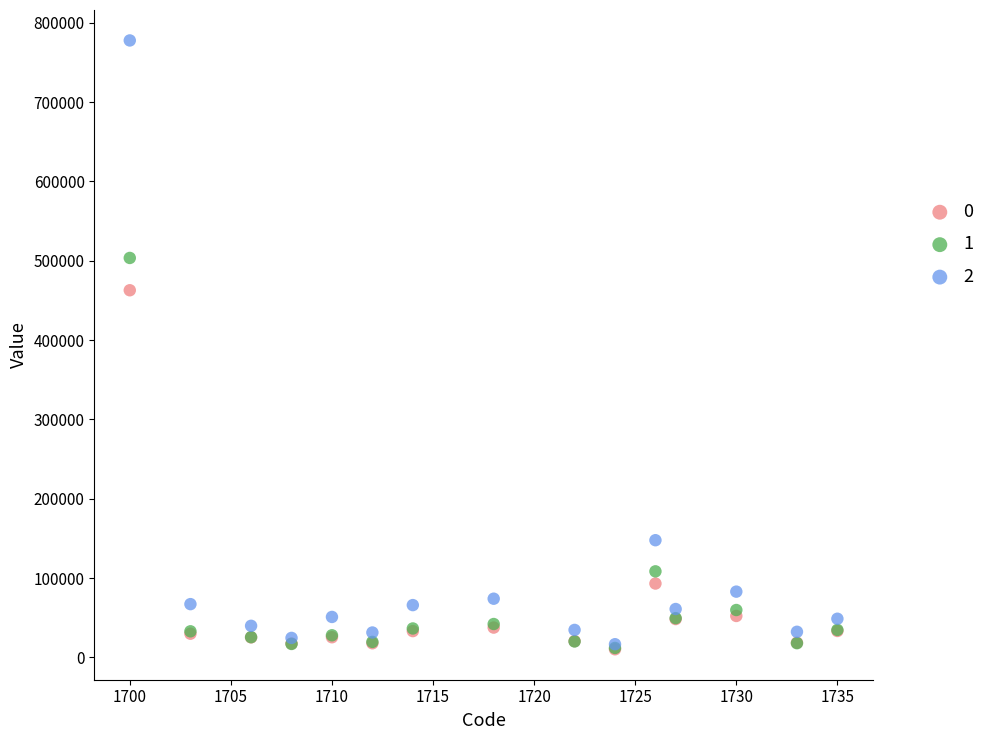

What are all the series names shown in the legend?

0, 1, 2